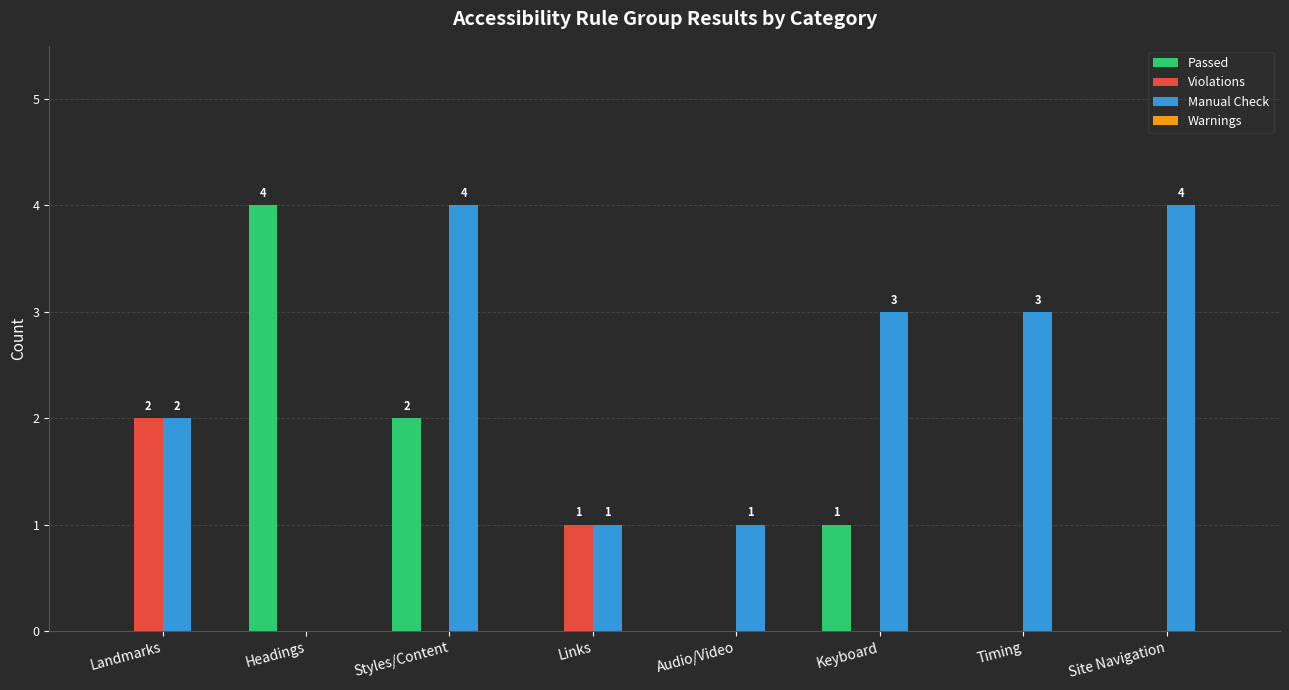

What is the approximate value of Manual Check at Timing?

3